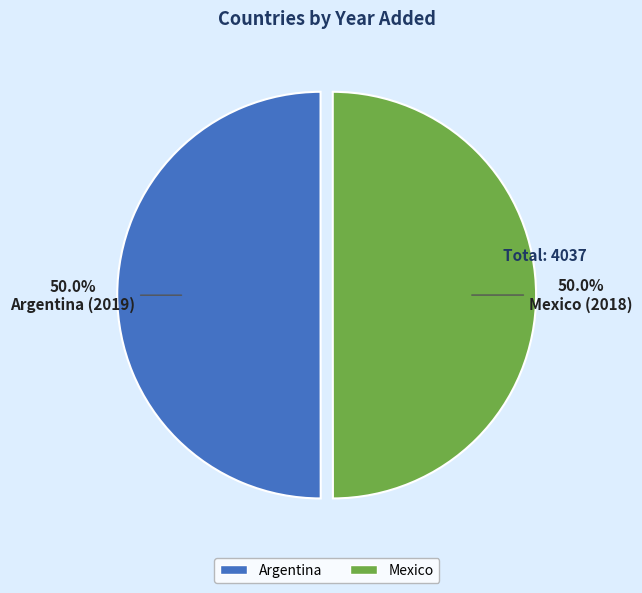

How many slices are in this pie chart?

2